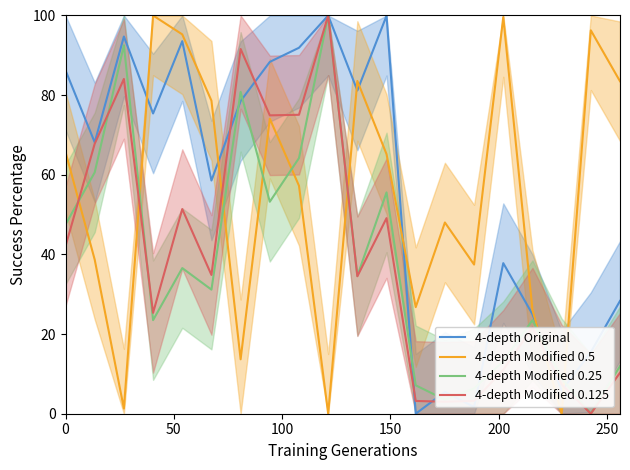

What is the maximum value for 4-depth Modified 0.25?

100.0